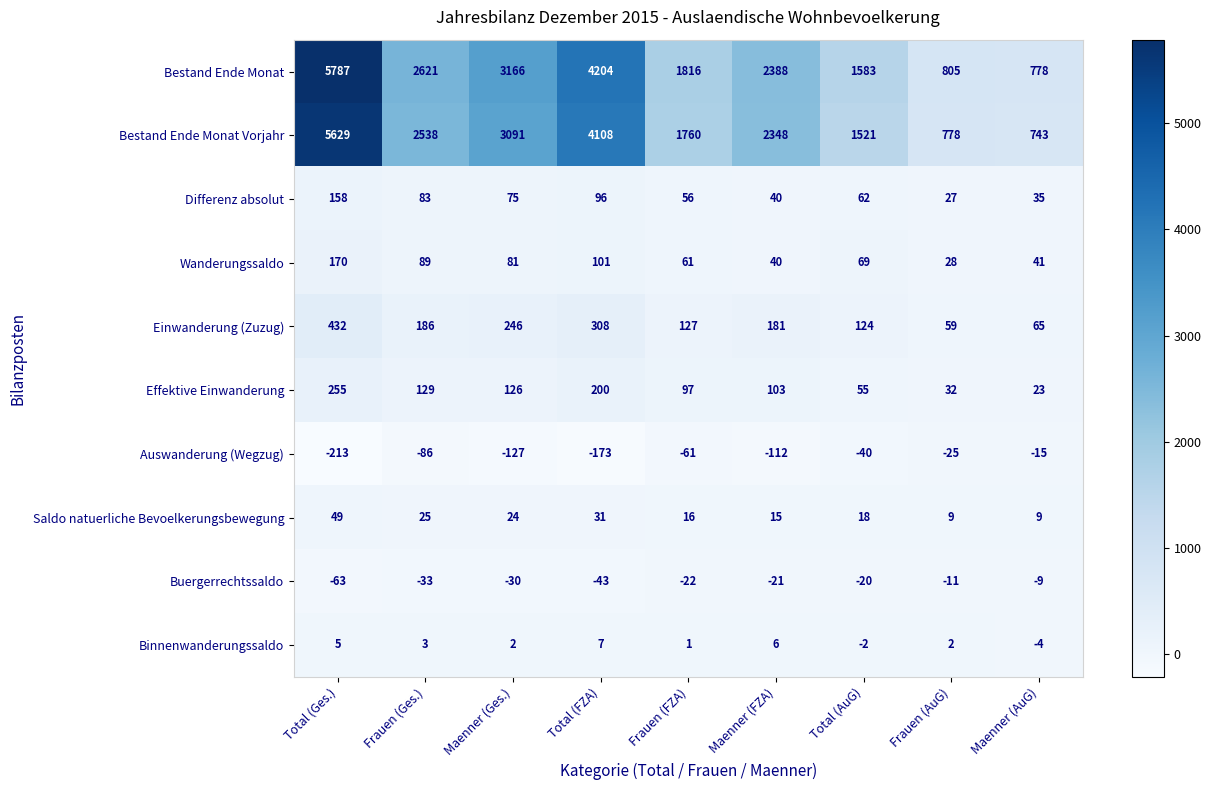

Between Total (Ges.) and Frauen (AuG), which series saw the biggest shift?

Bestand Ende Monat